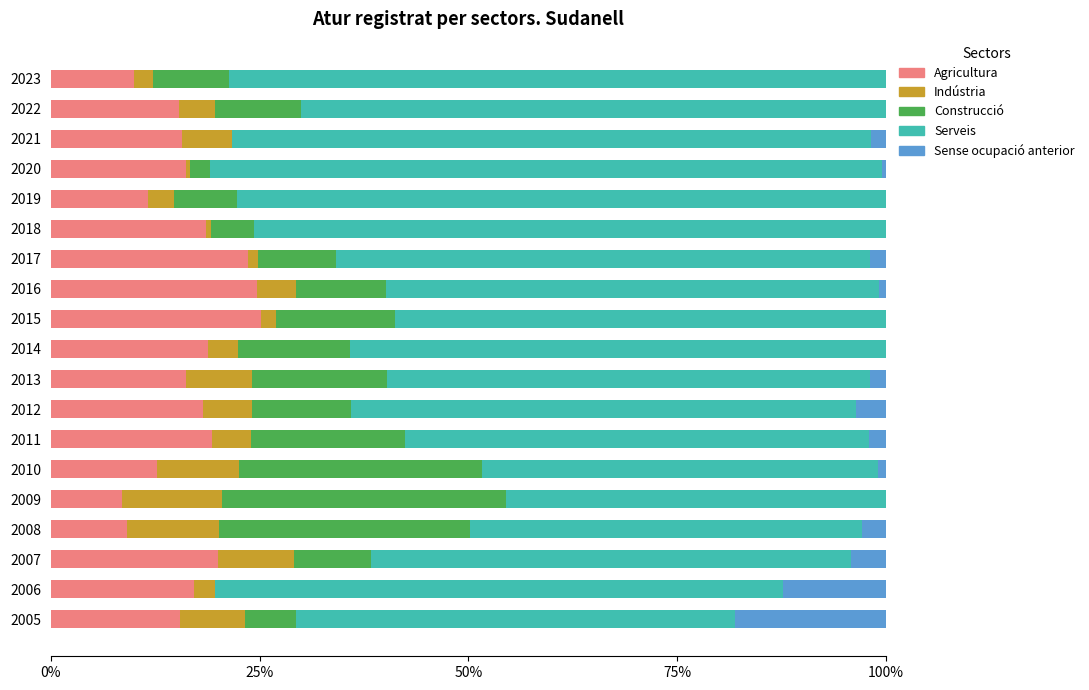

What is the total value across all series at 2006?

100.0